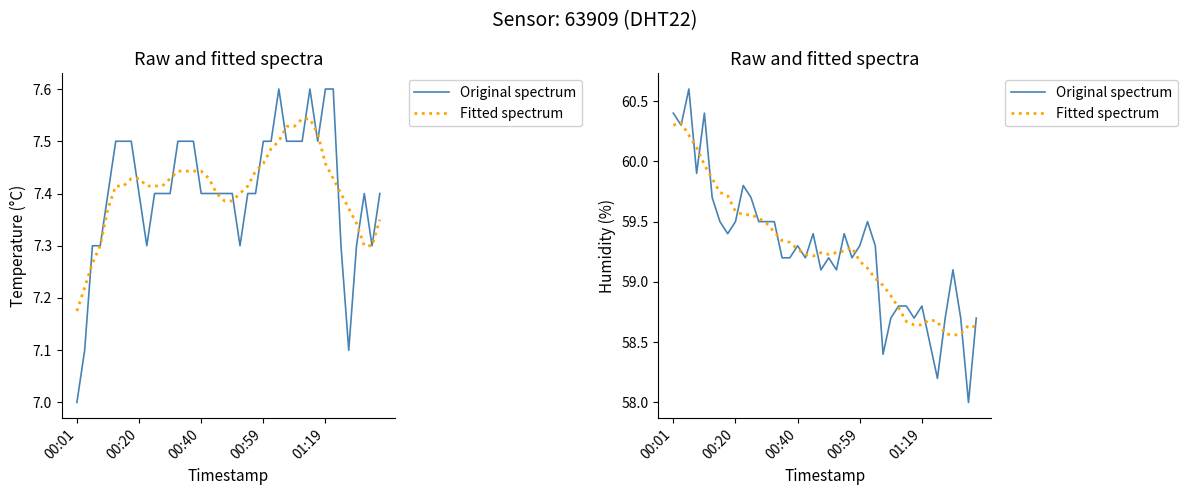

What is the difference between the second highest and second lowest values in the Original spectrum series?

2.2